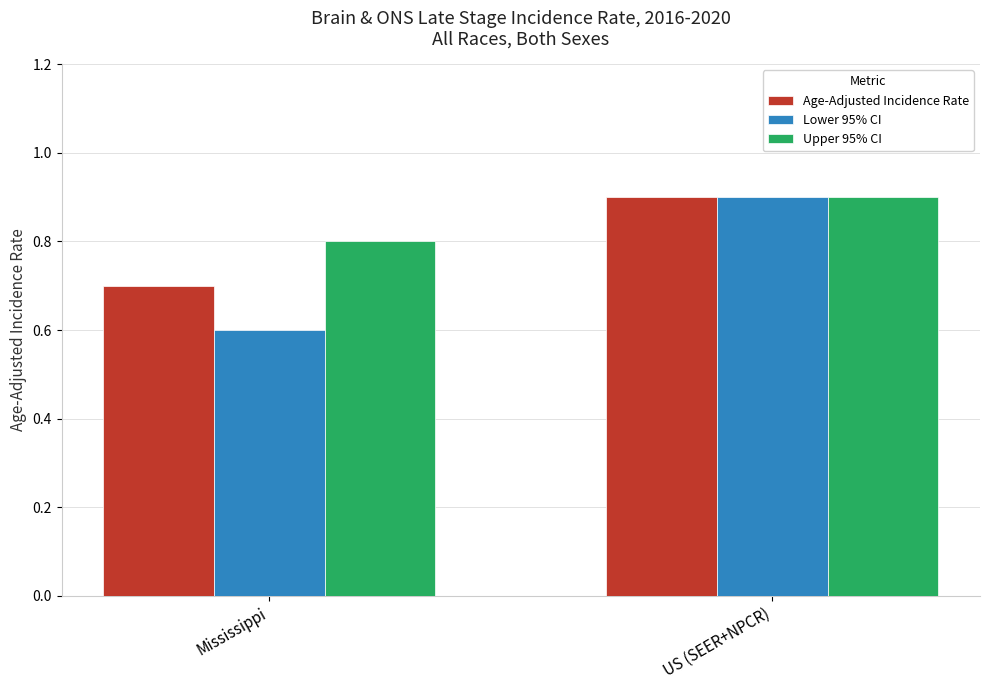

At Mississippi, list the series in order from smallest to largest.

Lower 95% CI, Age-Adjusted Incidence Rate, Upper 95% CI